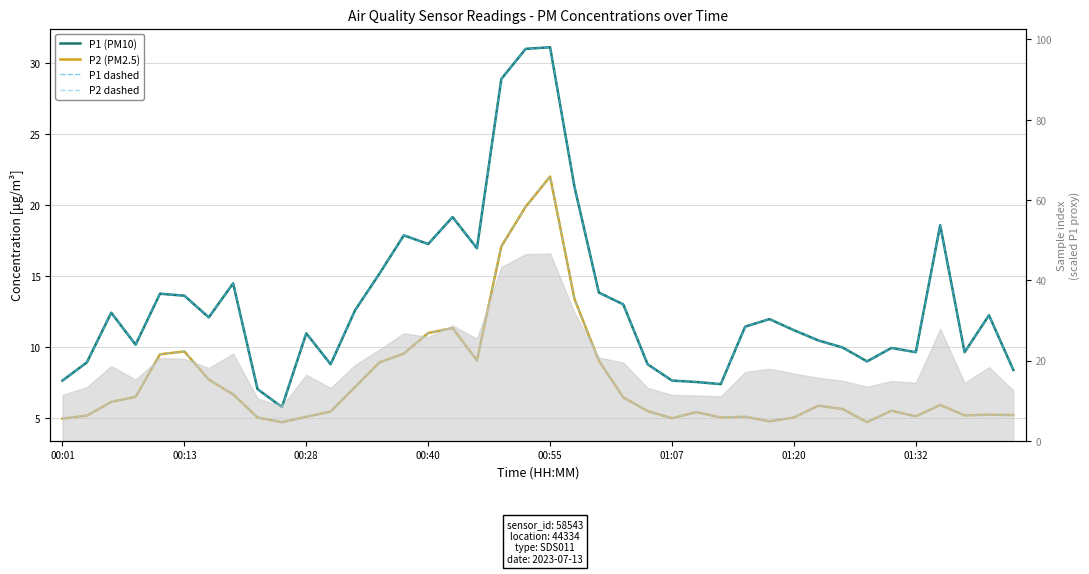

Which has a higher value, 38 or 16?

16